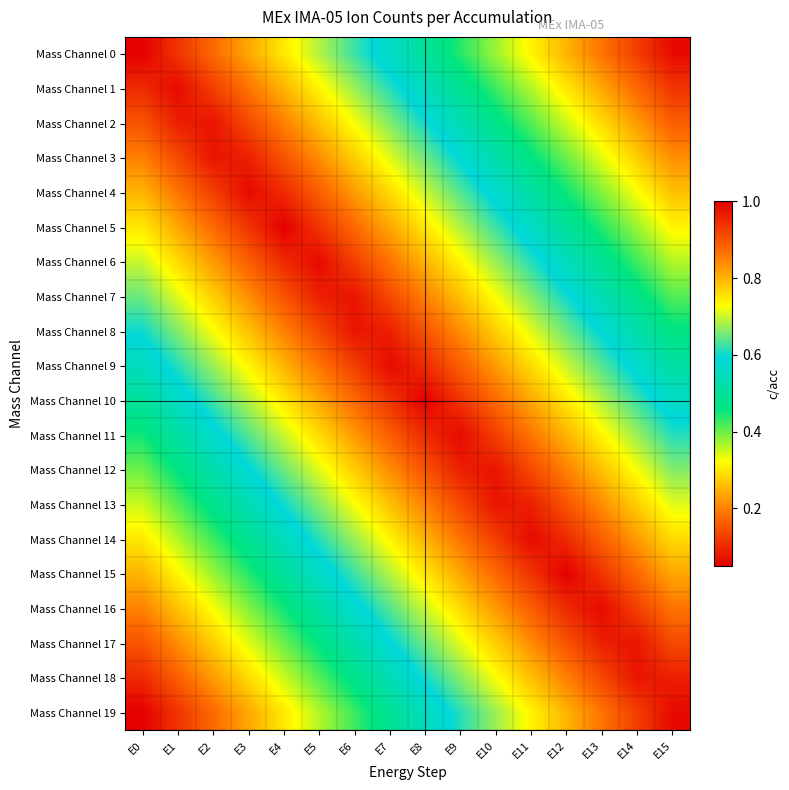

Reading right to left, extract all data points from this chart.

Mass Channel 0: E15=0.1	E14=0.1	E13=0.2	E12=0.2	E11=0.3	E10=0.4	E9=0.4	E8=0.5	E7=0.6	E6=0.6	E5=0.7	E4=0.8	E3=0.8	E2=0.9	E1=0.9	E0=1.0
Mass Channel 1: E15=0.1	E14=0.2	E13=0.2	E12=0.3	E11=0.4	E10=0.4	E9=0.5	E8=0.6	E7=0.6	E6=0.7	E5=0.7	E4=0.8	E3=0.9	E2=0.9	E1=1.0	E0=0.9
Mass Channel 2: E15=0.2	E14=0.2	E13=0.3	E12=0.3	E11=0.4	E10=0.5	E9=0.5	E8=0.6	E7=0.7	E6=0.7	E5=0.8	E4=0.8	E3=0.9	E2=1.0	E1=1.0	E0=0.9
Mass Channel 3: E15=0.2	E14=0.3	E13=0.3	E12=0.4	E11=0.5	E10=0.5	E9=0.6	E8=0.7	E7=0.7	E6=0.8	E5=0.8	E4=0.9	E3=1.0	E2=1.0	E1=0.9	E0=0.8
Mass Channel 4: E15=0.3	E14=0.3	E13=0.4	E12=0.4	E11=0.5	E10=0.6	E9=0.6	E8=0.7	E7=0.8	E6=0.8	E5=0.9	E4=0.9	E3=1.0	E2=0.9	E1=0.9	E0=0.8
Mass Channel 5: E15=0.3	E14=0.4	E13=0.4	E12=0.5	E11=0.6	E10=0.6	E9=0.7	E8=0.8	E7=0.8	E6=0.9	E5=0.9	E4=1.0	E3=0.9	E2=0.9	E1=0.8	E0=0.8
Mass Channel 6: E15=0.4	E14=0.4	E13=0.5	E12=0.6	E11=0.6	E10=0.7	E9=0.7	E8=0.8	E7=0.9	E6=0.9	E5=1.0	E4=0.9	E3=0.9	E2=0.8	E1=0.8	E0=0.7
Mass Channel 7: E15=0.4	E14=0.5	E13=0.5	E12=0.6	E11=0.7	E10=0.7	E9=0.8	E8=0.8	E7=0.9	E6=1.0	E5=1.0	E4=0.9	E3=0.8	E2=0.8	E1=0.7	E0=0.7
Mass Channel 8: E15=0.5	E14=0.5	E13=0.6	E12=0.7	E11=0.7	E10=0.8	E9=0.8	E8=0.9	E7=1.0	E6=1.0	E5=0.9	E4=0.8	E3=0.8	E2=0.7	E1=0.7	E0=0.6
Mass Channel 9: E15=0.5	E14=0.6	E13=0.6	E12=0.7	E11=0.8	E10=0.8	E9=0.9	E8=0.9	E7=1.0	E6=0.9	E5=0.9	E4=0.8	E3=0.7	E2=0.7	E1=0.6	E0=0.6
Mass Channel 10: E15=0.6	E14=0.6	E13=0.7	E12=0.8	E11=0.8	E10=0.9	E9=0.9	E8=1.0	E7=0.9	E6=0.9	E5=0.8	E4=0.8	E3=0.7	E2=0.6	E1=0.6	E0=0.5
Mass Channel 11: E15=0.6	E14=0.7	E13=0.7	E12=0.8	E11=0.9	E10=0.9	E9=1.0	E8=0.9	E7=0.9	E6=0.8	E5=0.8	E4=0.7	E3=0.6	E2=0.6	E1=0.5	E0=0.4
Mass Channel 12: E15=0.7	E14=0.7	E13=0.8	E12=0.8	E11=0.9	E10=1.0	E9=1.0	E8=0.9	E7=0.8	E6=0.8	E5=0.7	E4=0.7	E3=0.6	E2=0.5	E1=0.5	E0=0.4
Mass Channel 13: E15=0.7	E14=0.8	E13=0.8	E12=0.9	E11=1.0	E10=1.0	E9=0.9	E8=0.8	E7=0.8	E6=0.7	E5=0.7	E4=0.6	E3=0.5	E2=0.5	E1=0.4	E0=0.3
Mass Channel 14: E15=0.8	E14=0.8	E13=0.9	E12=0.9	E11=1.0	E10=0.9	E9=0.9	E8=0.8	E7=0.7	E6=0.7	E5=0.6	E4=0.6	E3=0.5	E2=0.4	E1=0.4	E0=0.3
Mass Channel 15: E15=0.8	E14=0.9	E13=0.9	E12=1.0	E11=0.9	E10=0.9	E9=0.8	E8=0.8	E7=0.7	E6=0.6	E5=0.6	E4=0.5	E3=0.4	E2=0.4	E1=0.3	E0=0.2
Mass Channel 16: E15=0.9	E14=0.9	E13=1.0	E12=0.9	E11=0.9	E10=0.8	E9=0.8	E8=0.7	E7=0.6	E6=0.6	E5=0.5	E4=0.4	E3=0.4	E2=0.3	E1=0.3	E0=0.2
Mass Channel 17: E15=0.9	E14=1.0	E13=1.0	E12=0.9	E11=0.8	E10=0.8	E9=0.7	E8=0.7	E7=0.6	E6=0.5	E5=0.5	E4=0.4	E3=0.3	E2=0.3	E1=0.2	E0=0.2
Mass Channel 18: E15=1.0	E14=1.0	E13=0.9	E12=0.8	E11=0.8	E10=0.7	E9=0.7	E8=0.6	E7=0.5	E6=0.5	E5=0.4	E4=0.3	E3=0.3	E2=0.2	E1=0.2	E0=0.1
Mass Channel 19: E15=1.0	E14=0.9	E13=0.9	E12=0.8	E11=0.7	E10=0.7	E9=0.6	E8=0.6	E7=0.5	E6=0.4	E5=0.4	E4=0.3	E3=0.2	E2=0.2	E1=0.1	E0=0.1